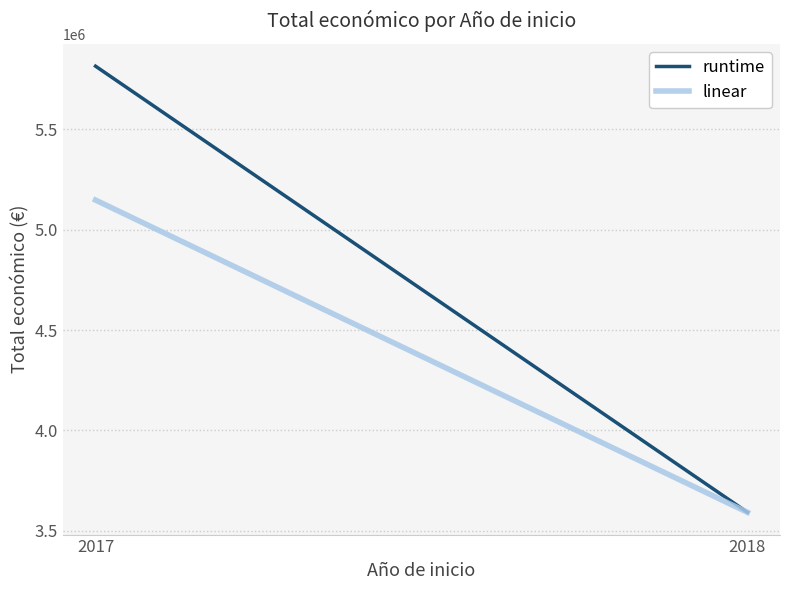

Rank the series by their maximum value, from highest to lowest.

runtime, linear